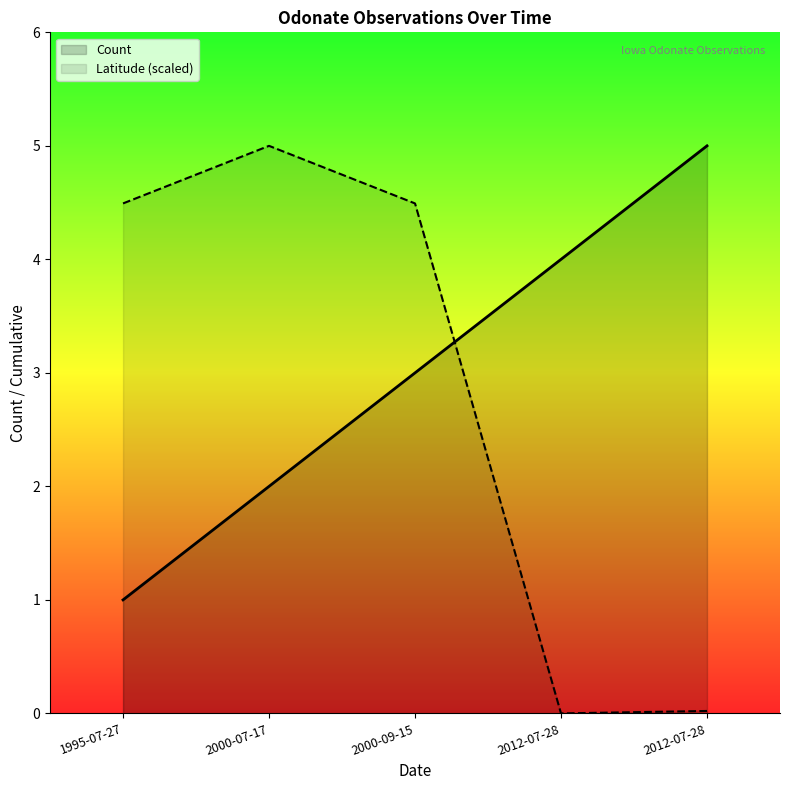

At which category does the chart reach its peak across all series?

2012-07-28